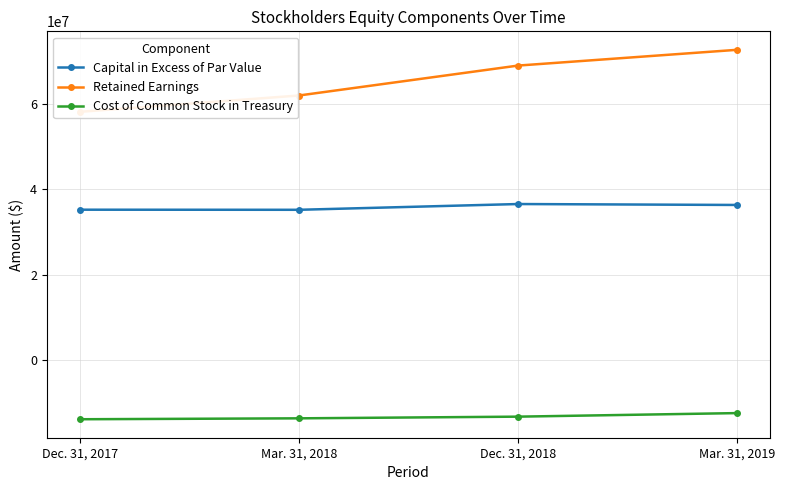

True or false: Retained Earnings and Capital in Excess of Par Value intersect in this chart.

False